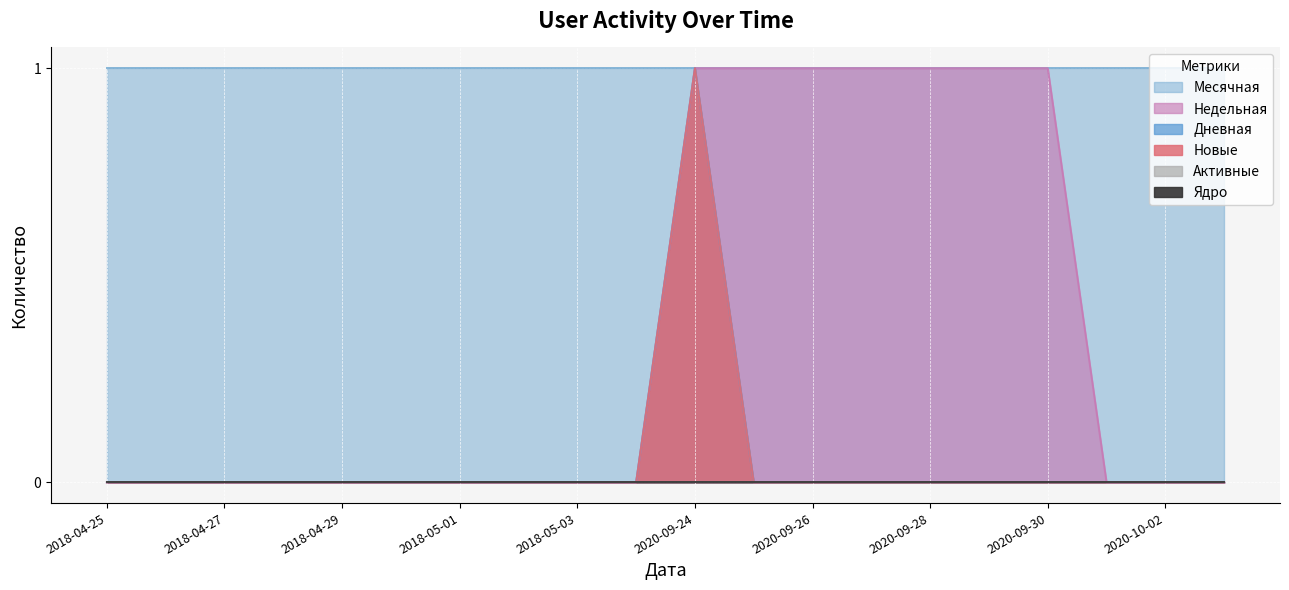

True or false: Новые has more than 0 points higher than both neighbors.

True